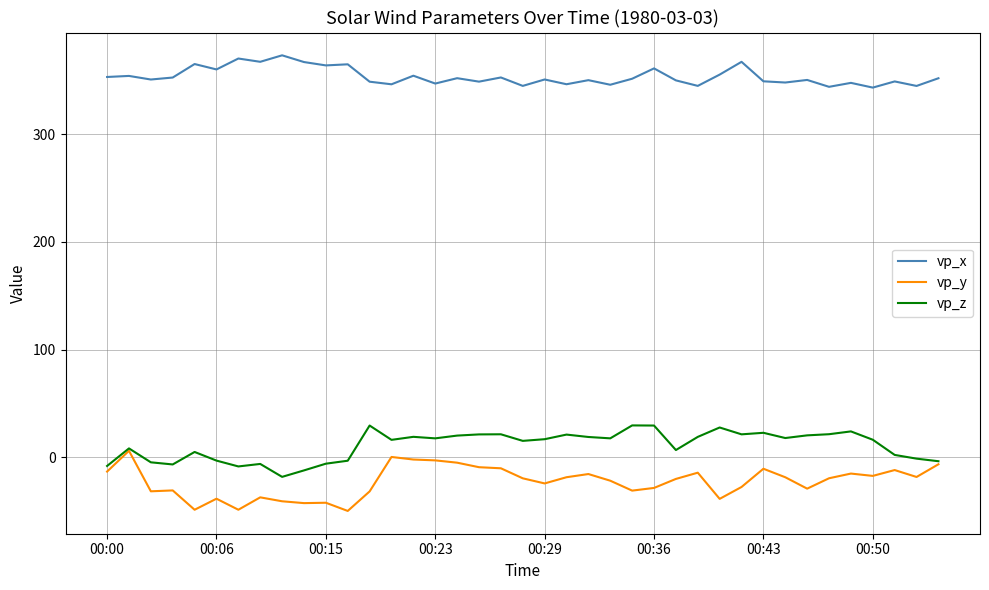

Rank the series by their maximum value, from lowest to highest.

vp_y, vp_z, vp_x